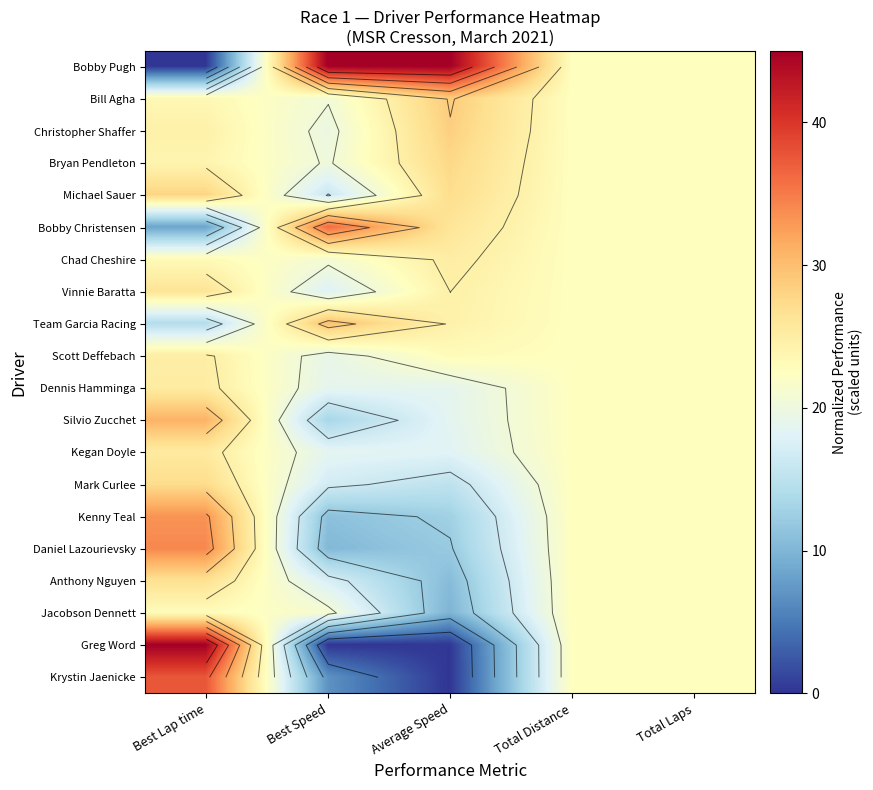

Count the number of categories in the chart.

5